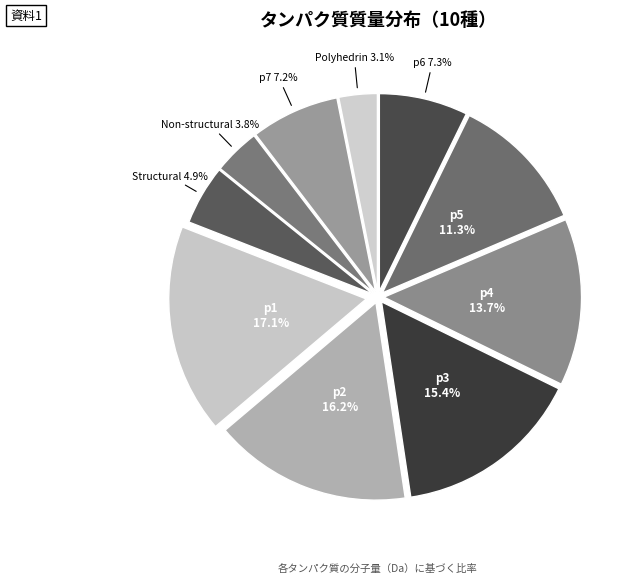

Does p3 represent more than half of the total?

No